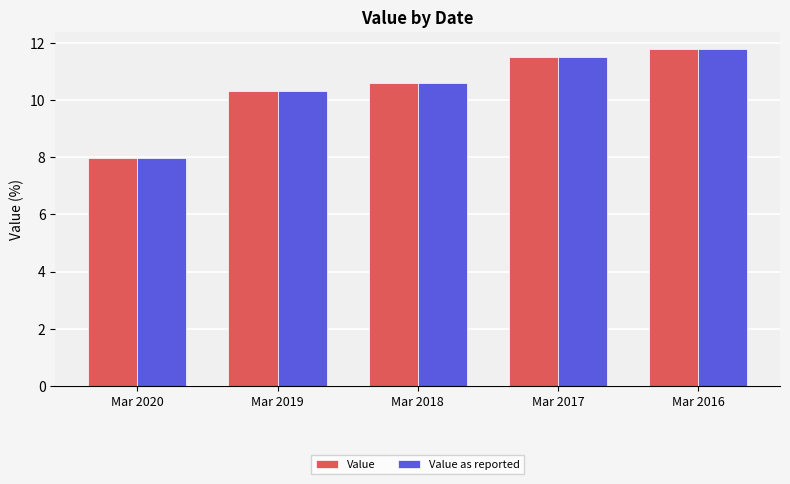

True or false: Value has a value of 6.9 at Mar 2019.

False